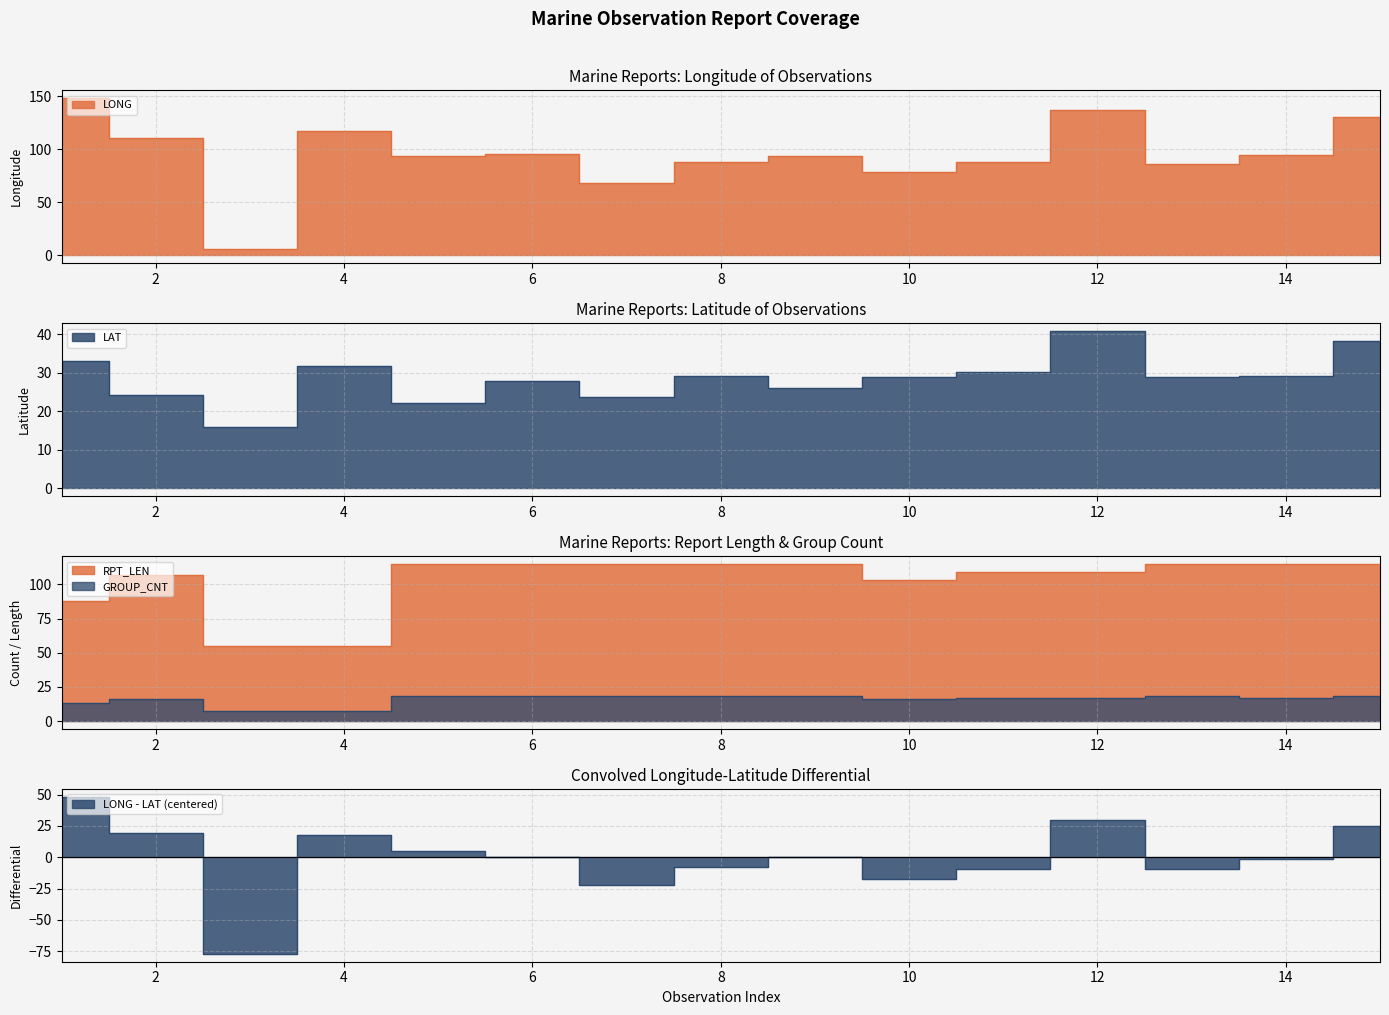

What is the lowest value of the LONG series?

5.7